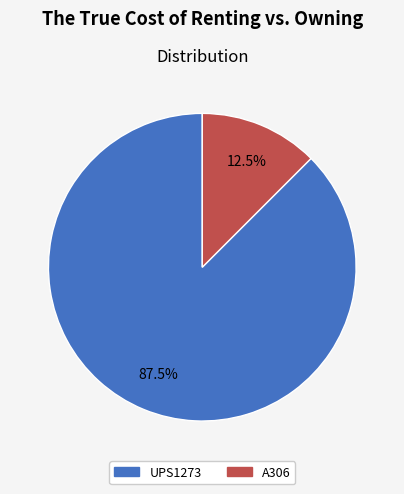

To the nearest percent, what is the combined percentage of A306 and UPS1273?

100%